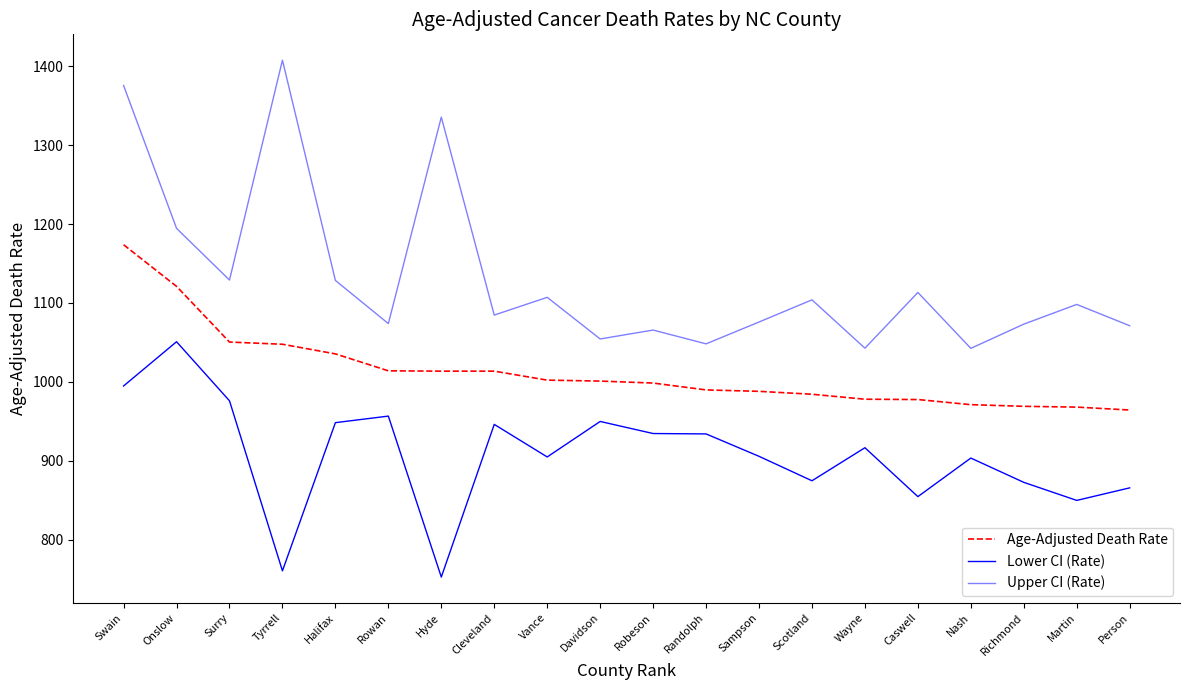

Is the value of Upper CI (Rate) at Onslow greater than the value of Lower CI (Rate) at Caswell?

Yes